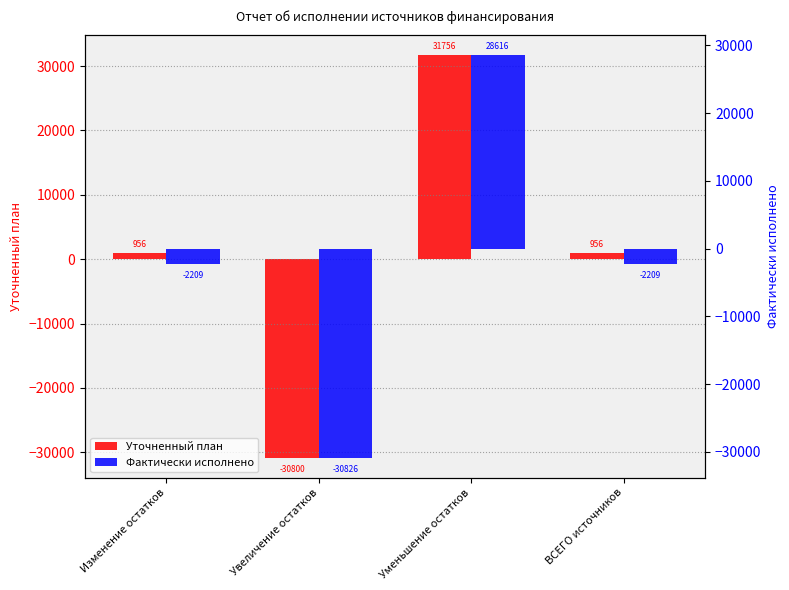

What is the sum of all Фактически исполнено values?

-6628.2